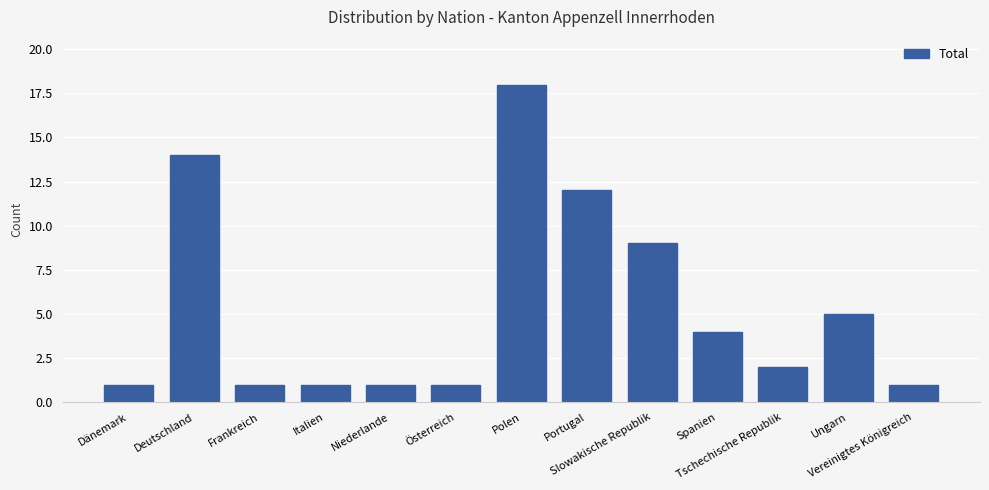

What is the maximum value shown in the chart?

18